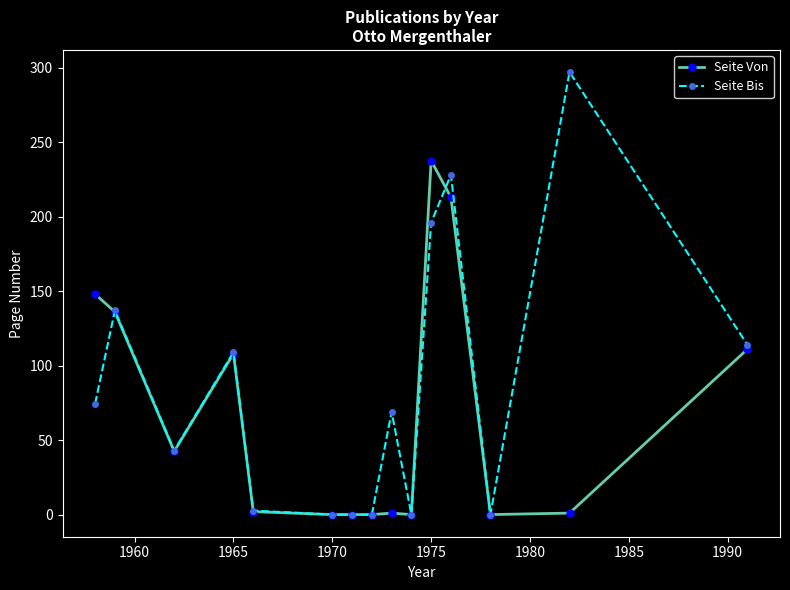

List the series in order of their overall mean, highest first.

Seite Bis, Seite Von